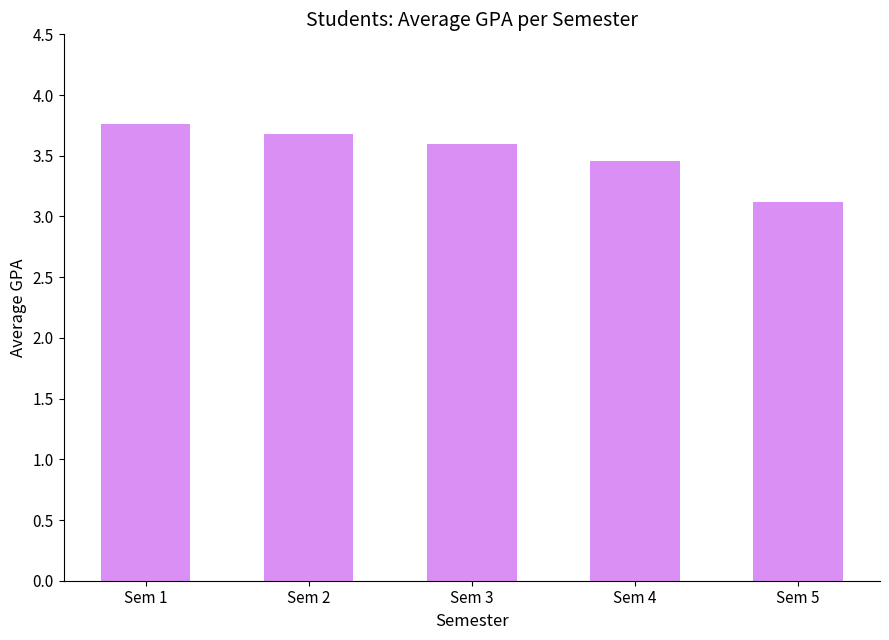

True or false: the data shows 3.8 at Sem 1.

True